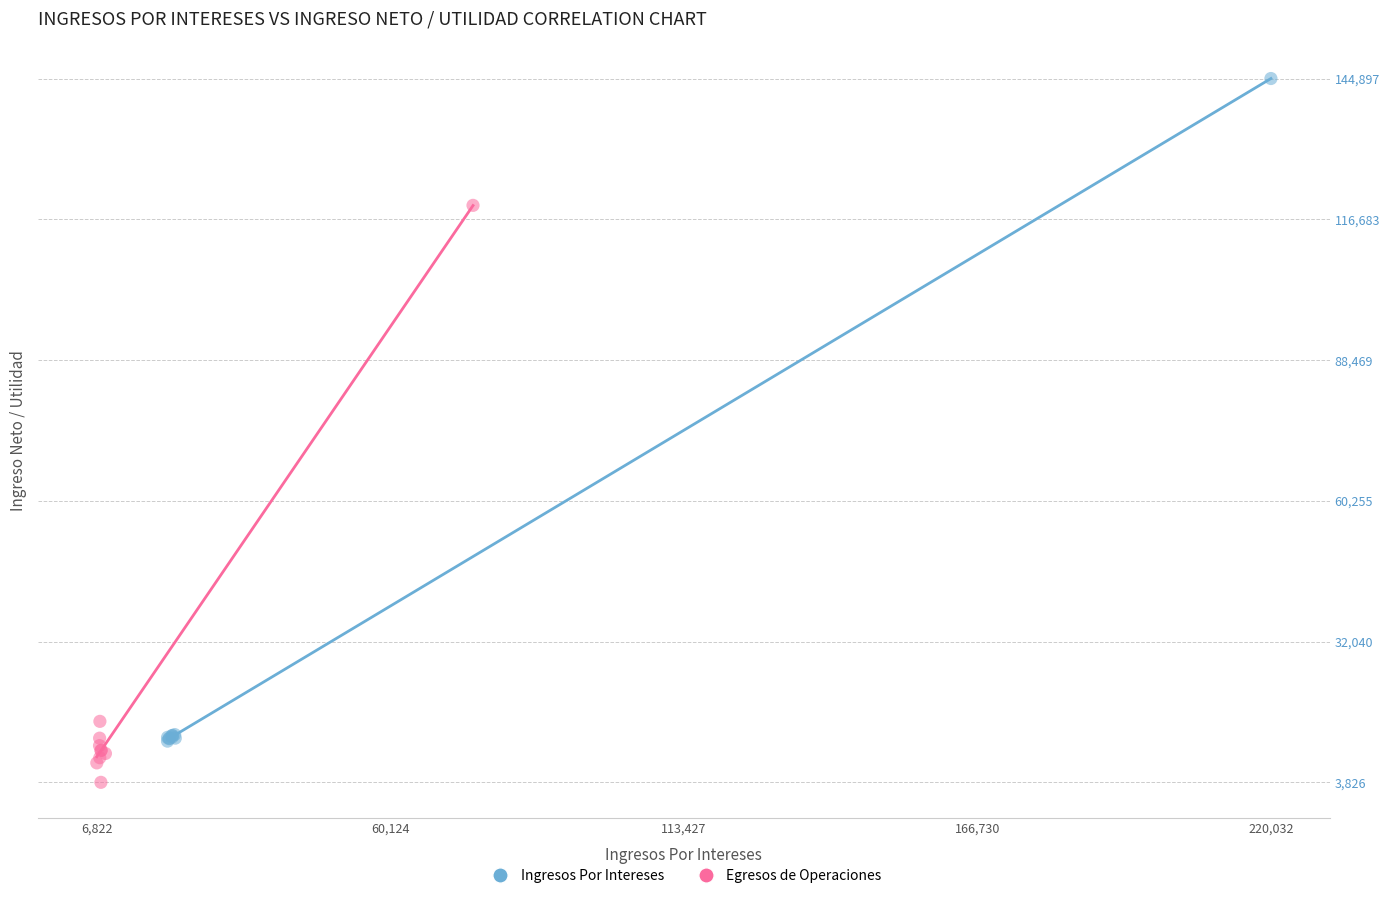

Which series has the widest spread of Y values?

Ingresos Por Intereses